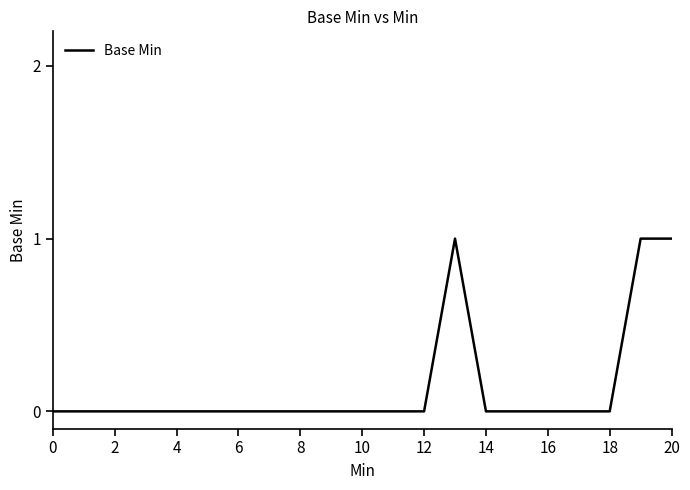

What is the greatest value displayed?

1